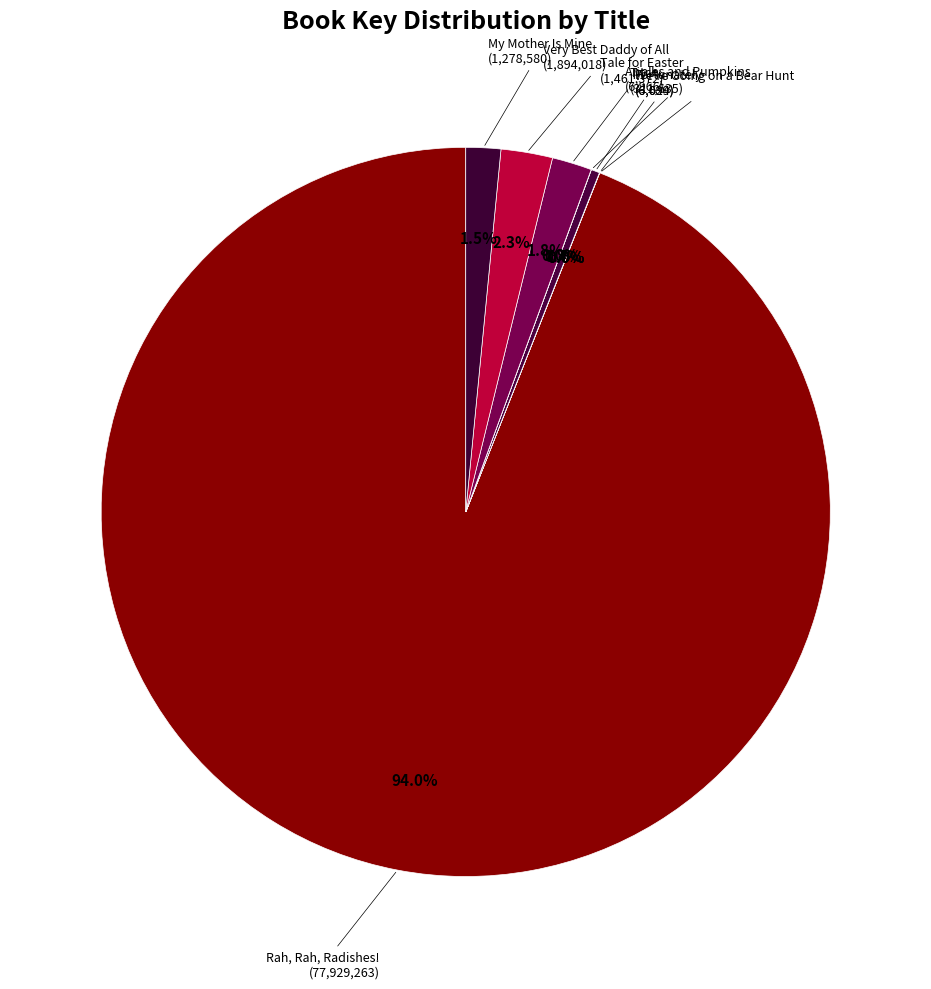

How many segments does this pie chart have?

8